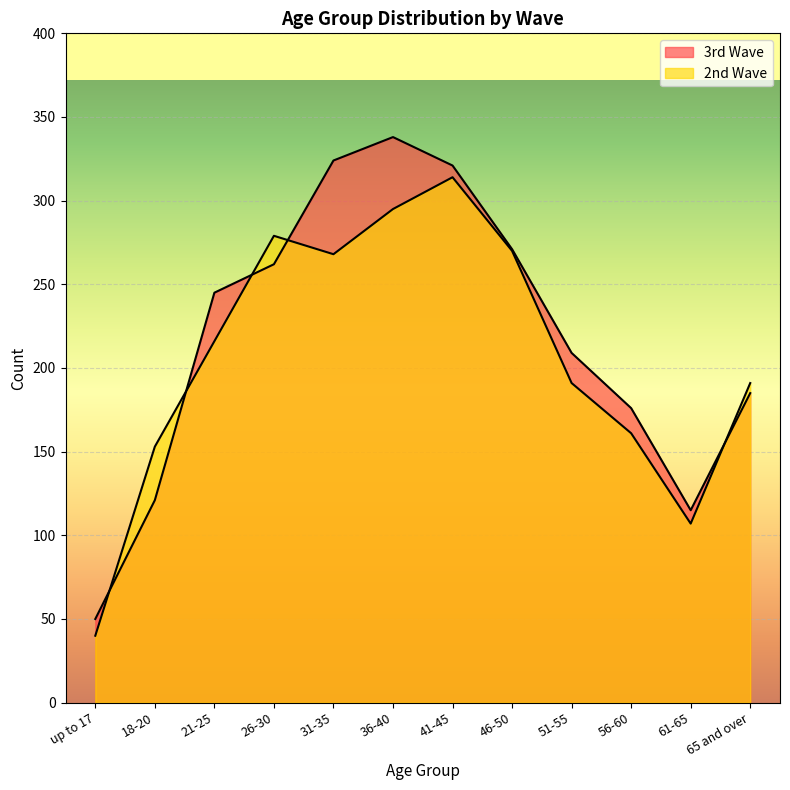

Is it true that 2nd Wave equals 270 at 46-50?

True